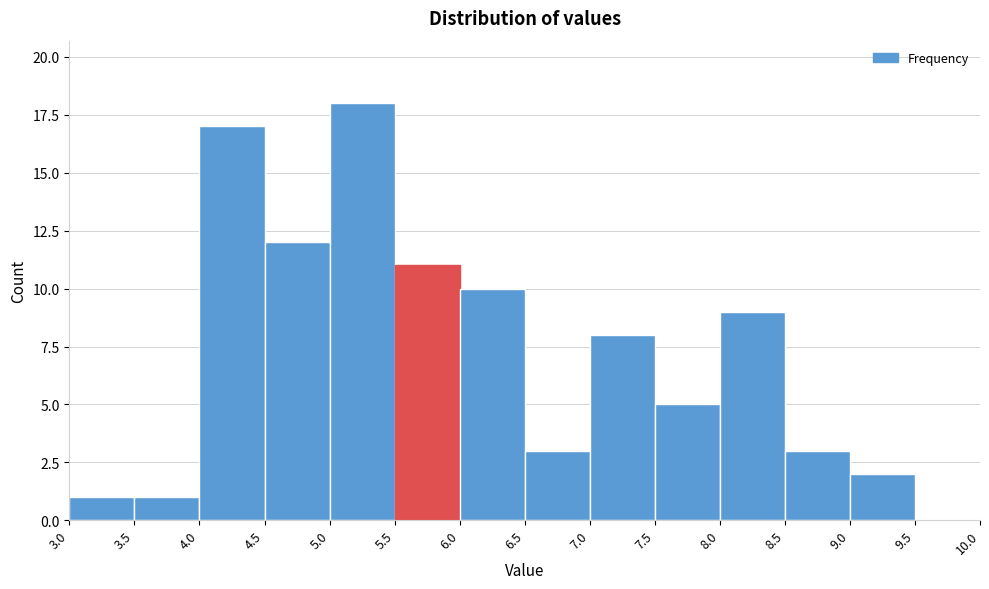

Which range on the x-axis has the tallest bar?

5.0 to 5.5